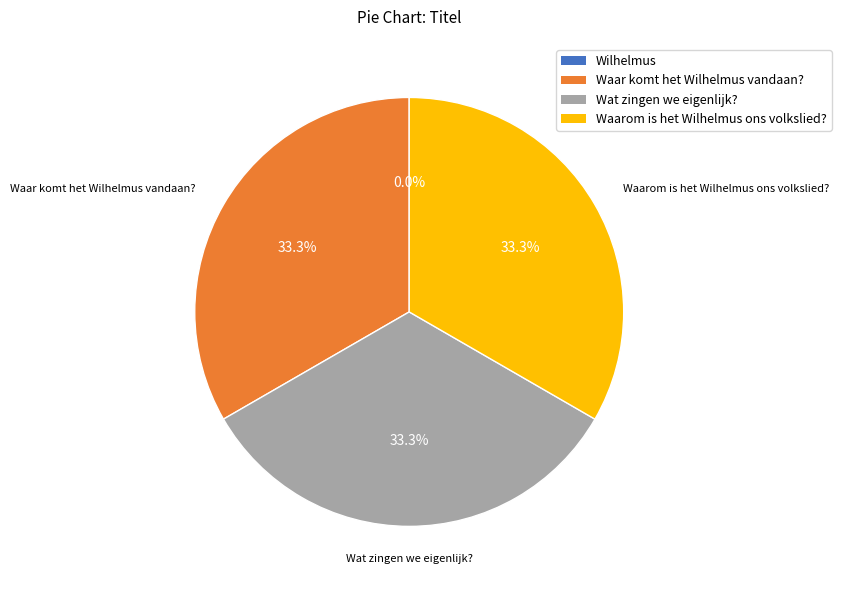

Does Wat zingen we eigenlijk? represent more than half of the total?

No